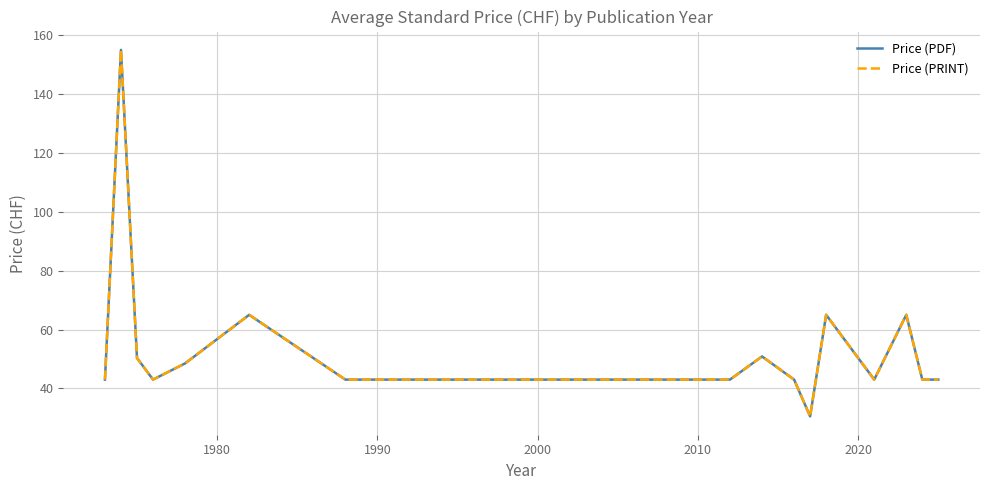

True or false: Price (PDF) and Price (PRINT) intersect in this chart.

False